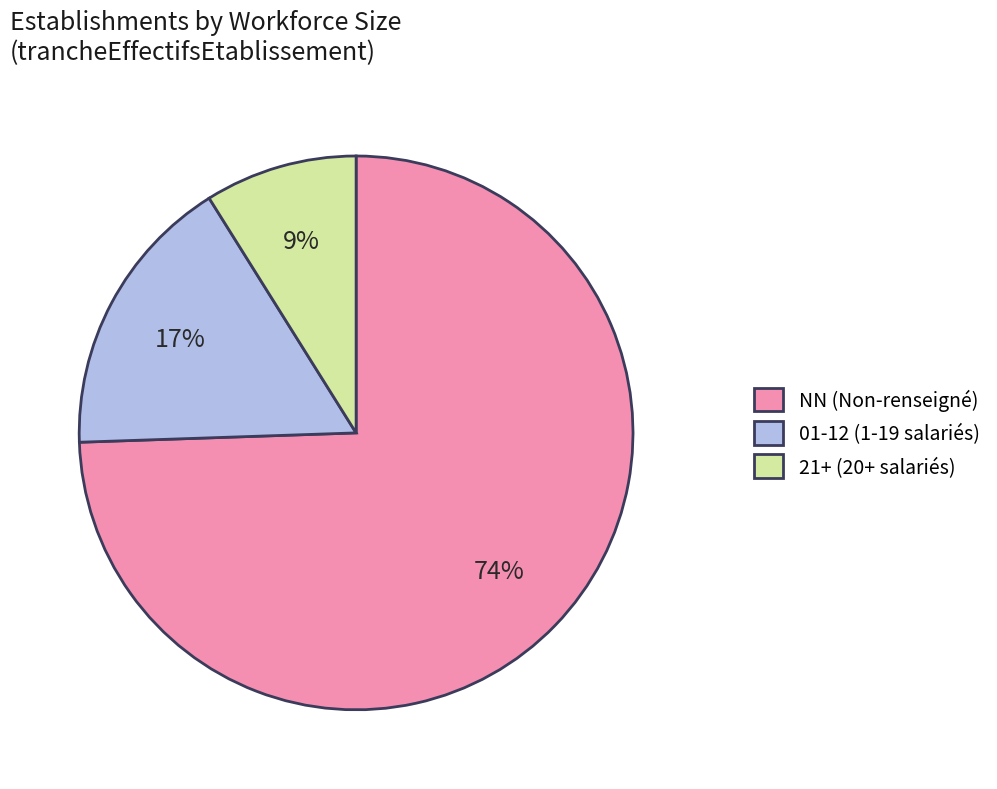

What is the ratio of the value at 01-12 (1-19 salariés) to the value at 21+ (20+ salariés)?

1.9